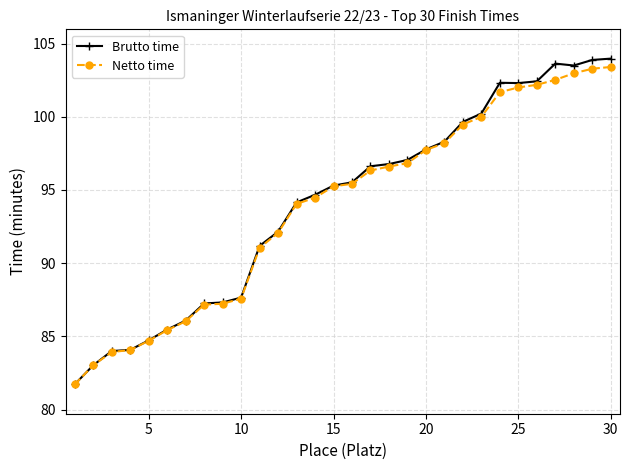

What is the difference between the second highest and minimum values in the Netto time series?

21.6